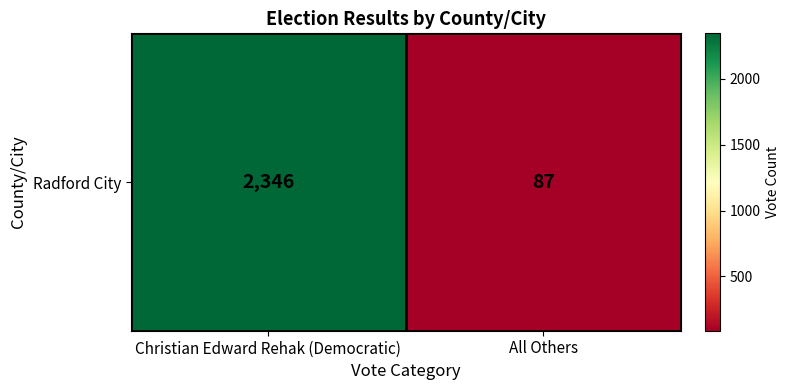

The chart shows a value of 2346 at Christian Edward Rehak (Democratic). True or false?

True